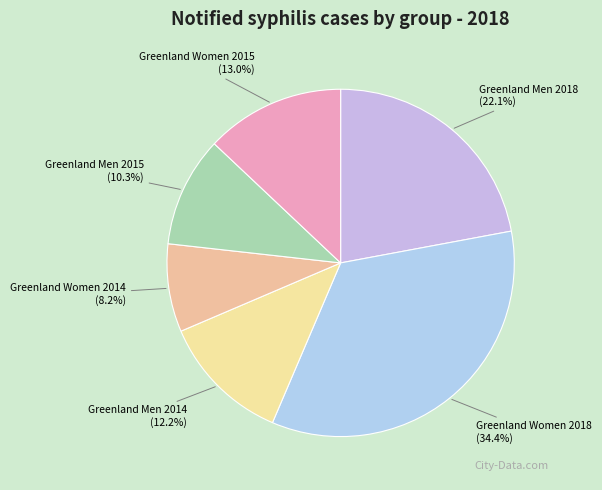

How many segments does this pie chart have?

6